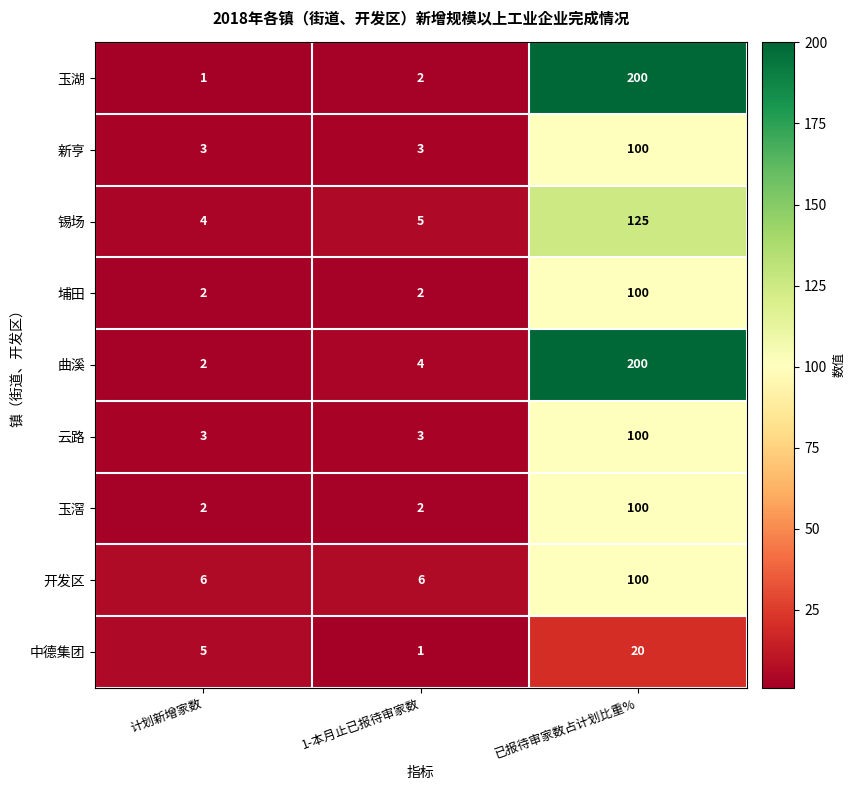

What is the difference between the 中德集团 values at 1-本月止已报待审家数 and 计划新增家数?

4